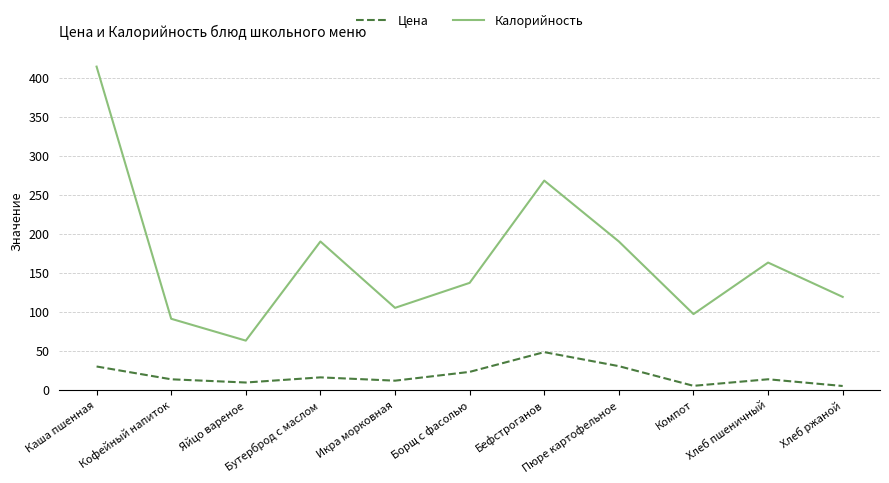

What is the total value across all series at Кофейный напиток?

104.5